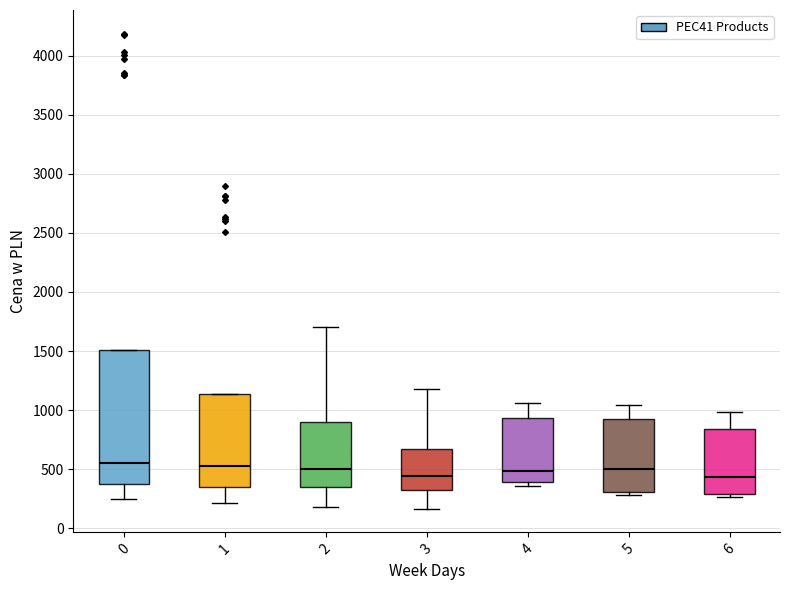

Reading left to right, transcribe this box plot: for each box, give where its median line is, the range the box spans, and where its two whiskers end, as read against the y-axis. The values are not printed on the chart, so give them approximately, as read against the axis.

0: median 550, box 400 to 1500, whiskers 250 to 1500
1: median 550, box 350 to 1150, whiskers 200 to 1150
2: median 500, box 350 to 900, whiskers 200 to 1700
3: median 450, box 350 to 650, whiskers 150 to 1200
4: median 500, box 400 to 950, whiskers 350 to 1050
5: median 500, box 300 to 900, whiskers 300 (just below the box's lower edge) to 1050
6: median 450, box 300 to 850, whiskers 250 to 1000